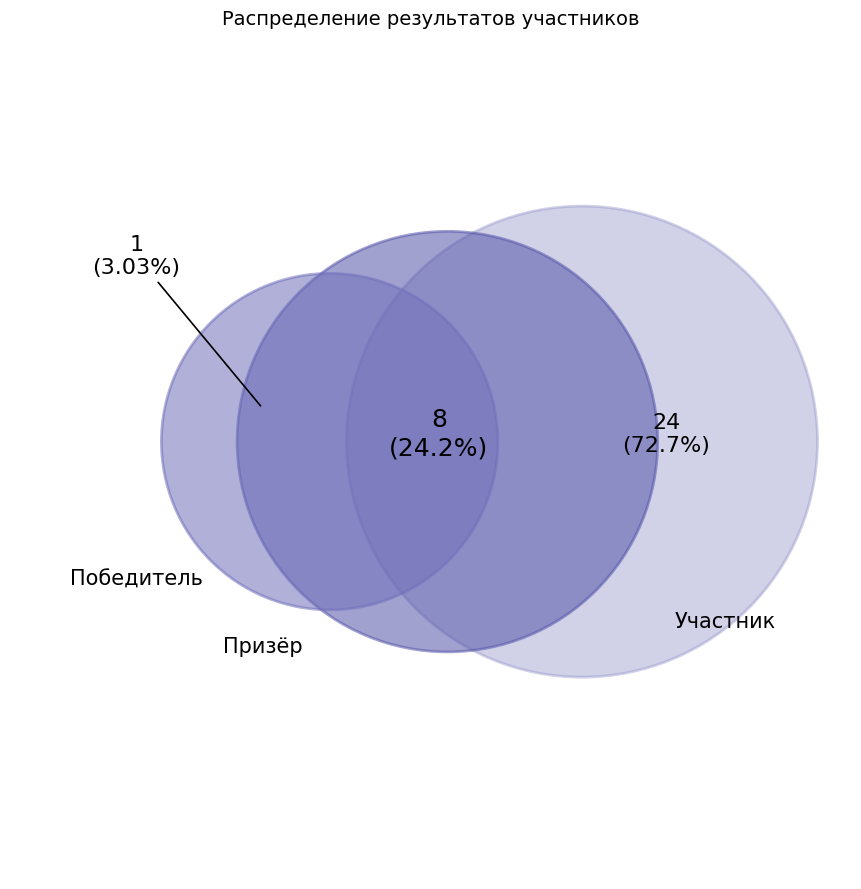

Does Участник account for over 50% of the chart?

Yes